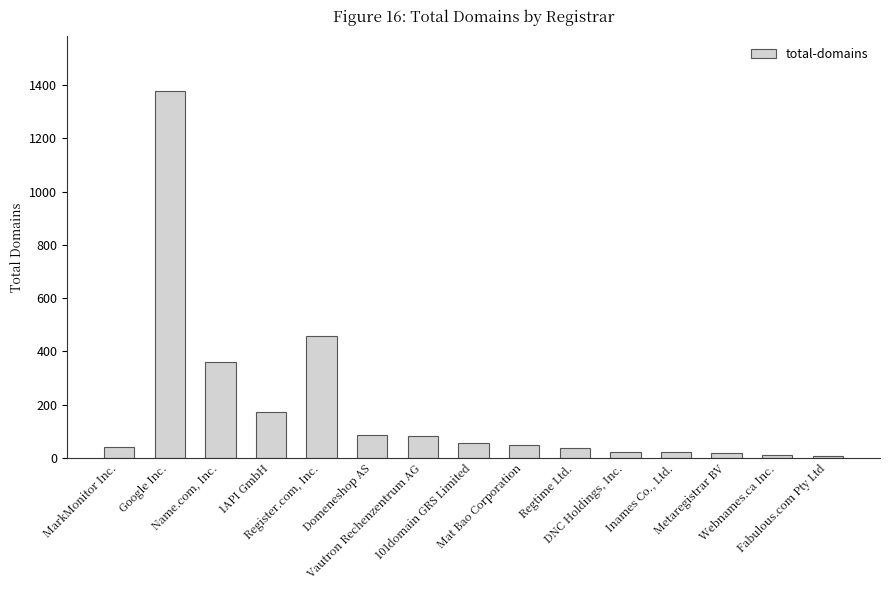

Approximately how many times larger is the value at Inames Co., Ltd. compared to Webnames.ca Inc.?

2.2